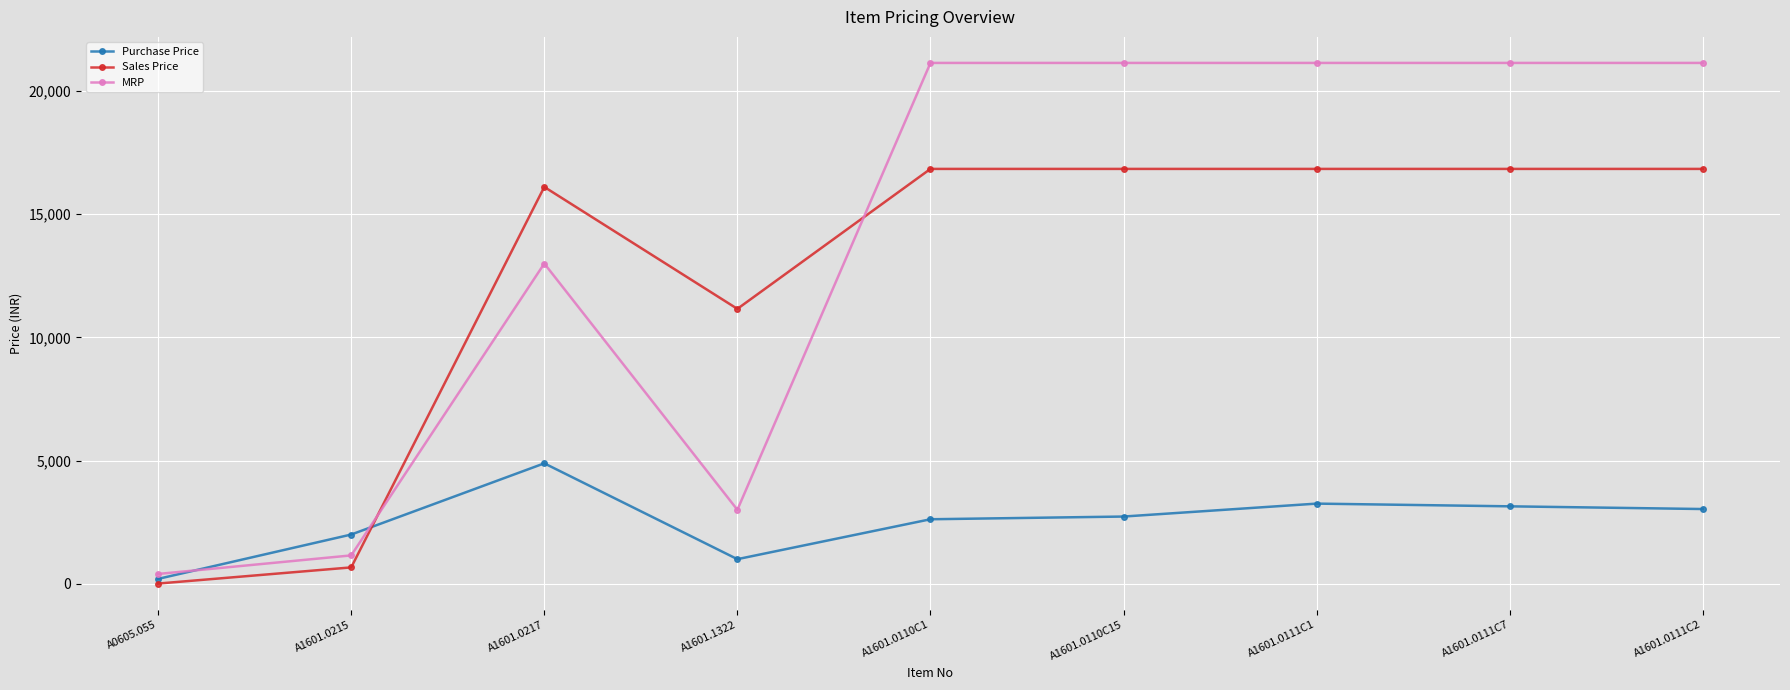

At which category does Sales Price reach its first local peak?

A1601.0217